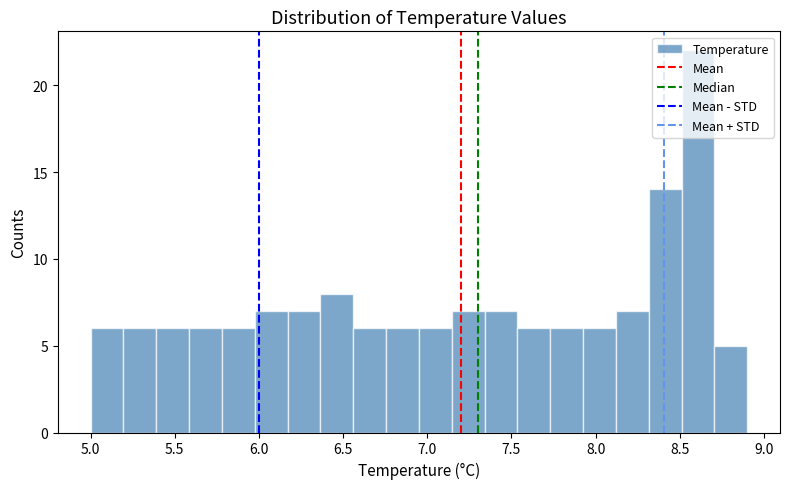

Around what value on the x-axis is the tallest bar? Give the approximate position of its centre, as read against the axis.

8.60